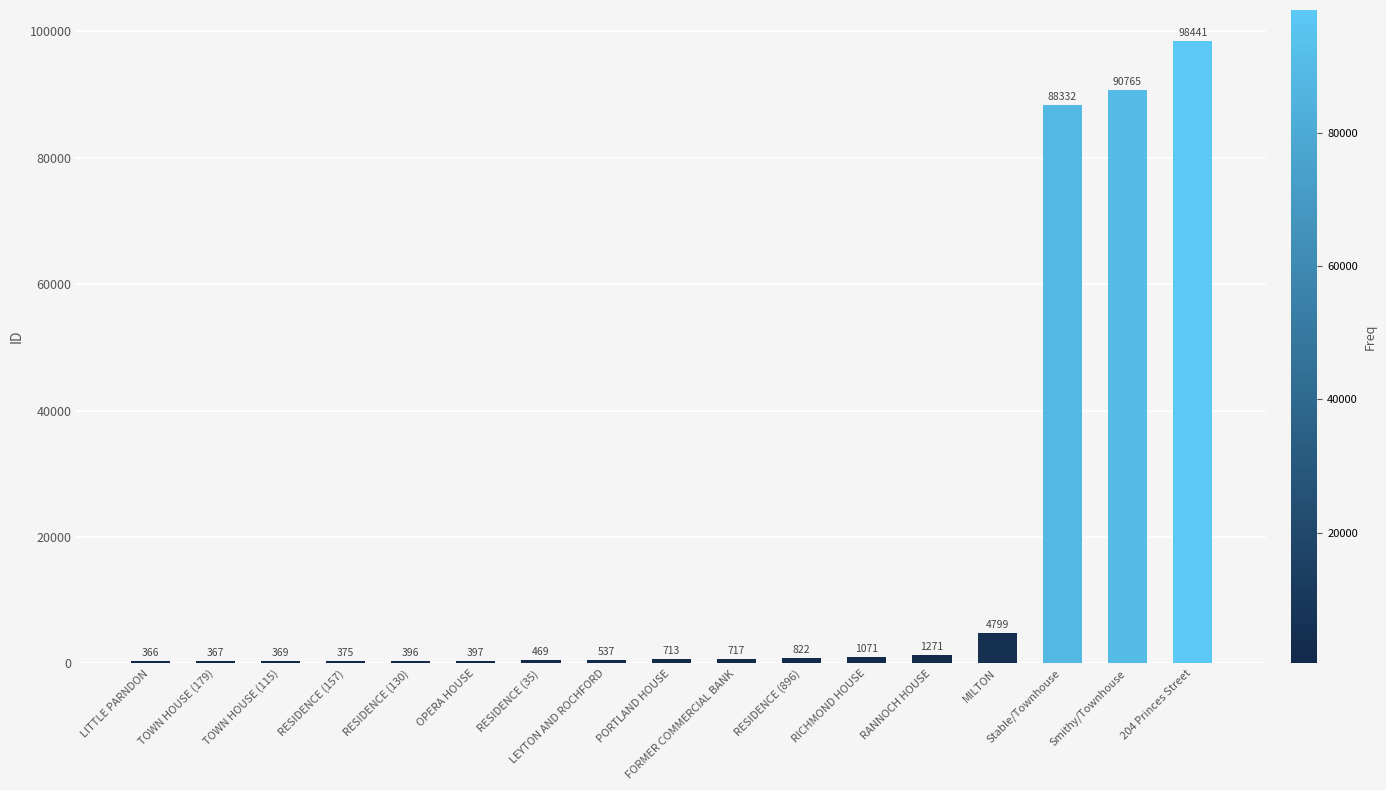

Reading left to right, extract all data points from this chart.

366	367	369	375	396	397	469	537	713	717	822	1071	1271	4799	88332	90765	98441